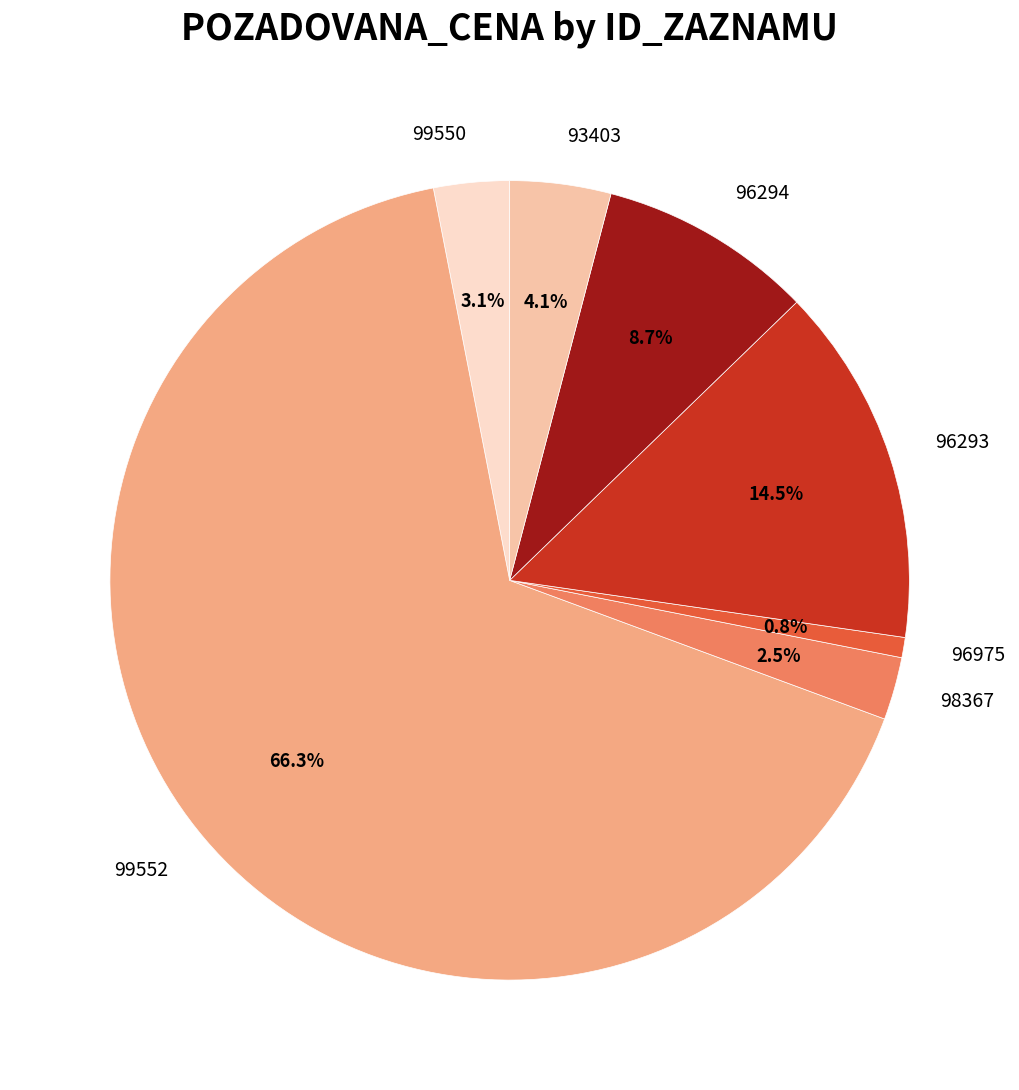

To the nearest percent, what is the average slice percentage?

14%